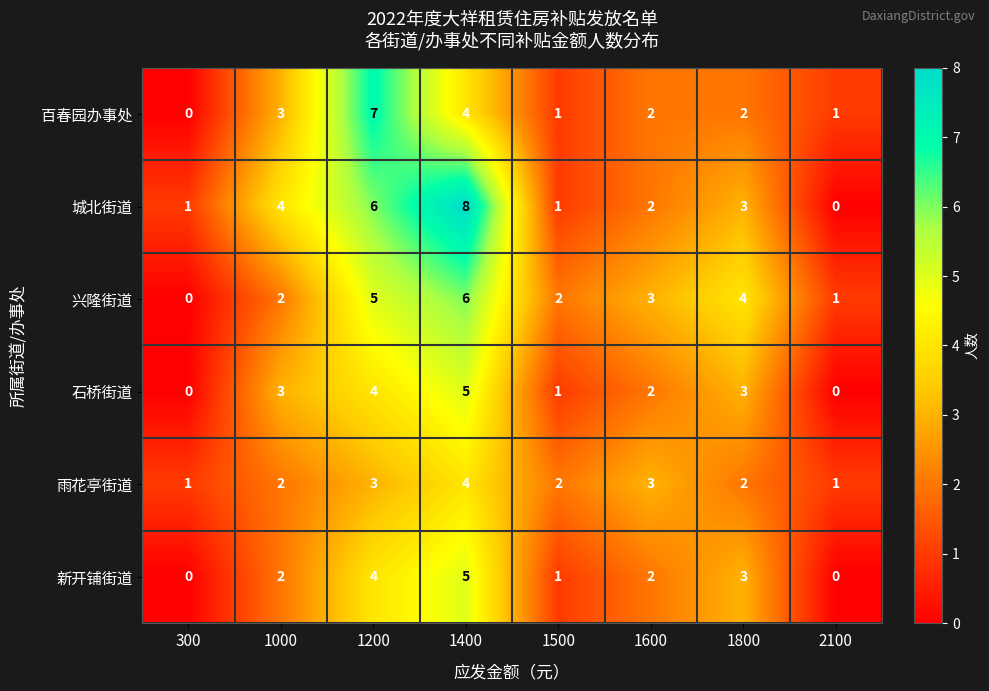

What is the greatest value displayed?

8